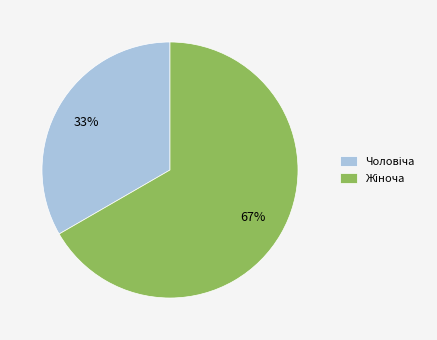

Count the number of slices in the pie.

2